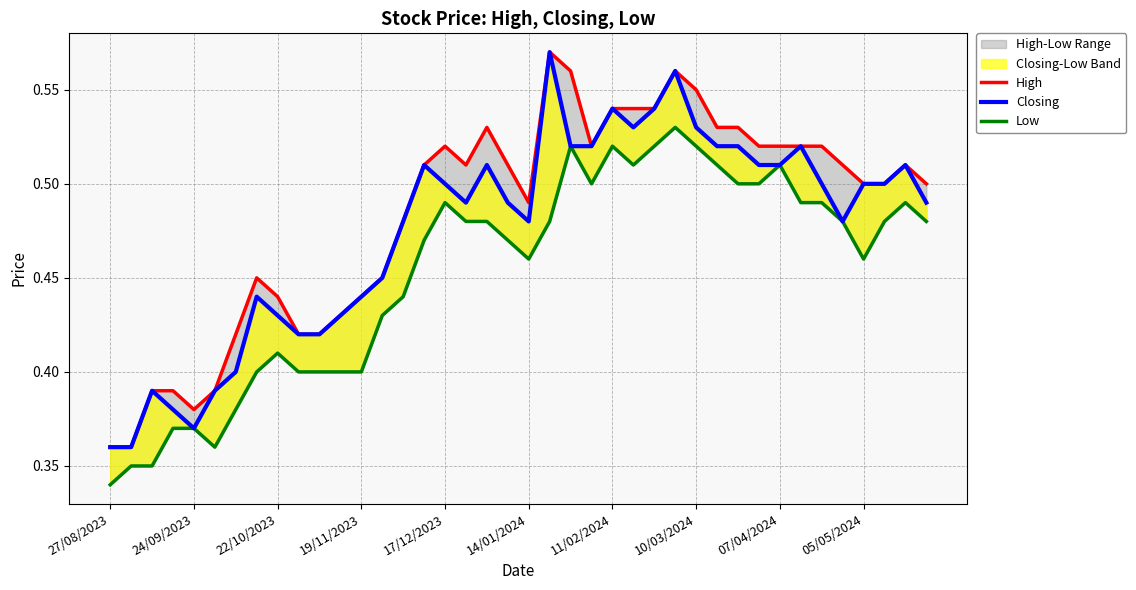

What is the sum of all Low values?

18.1